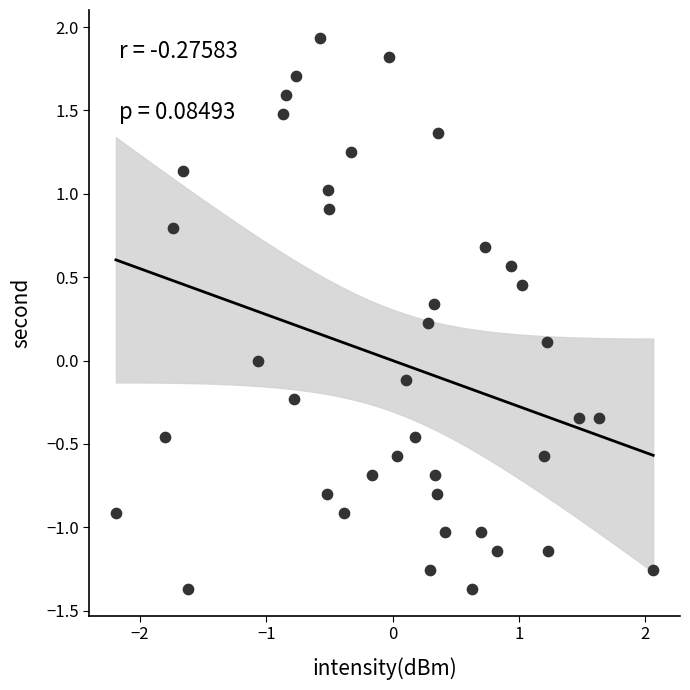

What is the range of X values (max minus min)?

4.2